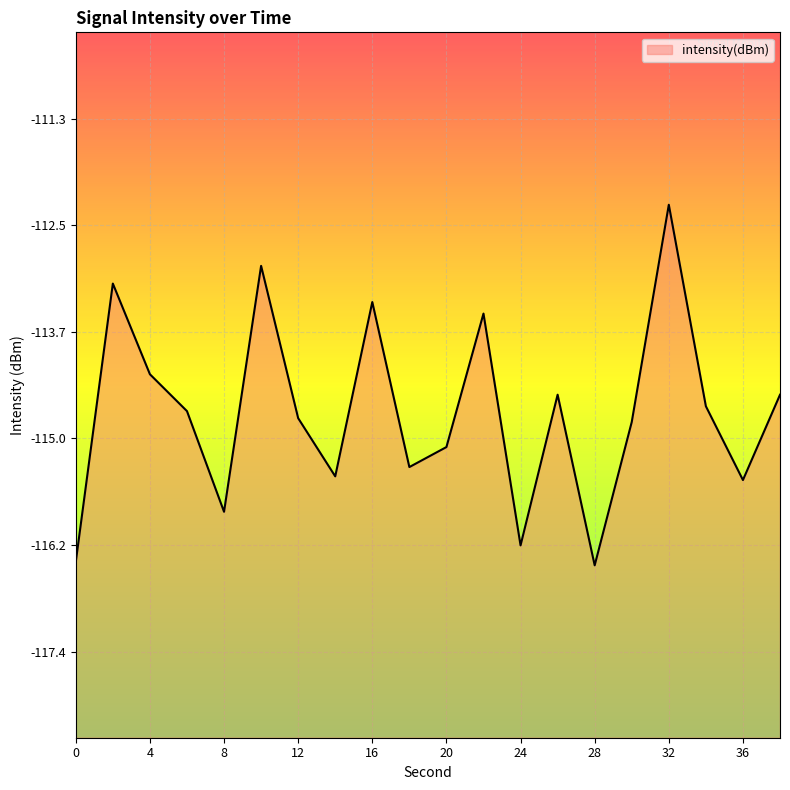

Rank the categories by value from lowest to highest.

28, 0, 24, 8, 36, 14, 18, 20, 30, 12, 6, 34, 38, 26, 4, 22, 16, 2, 10, 32